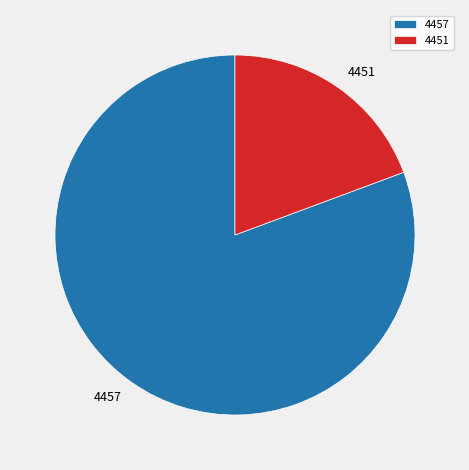

Which category accounts for the majority?

4457